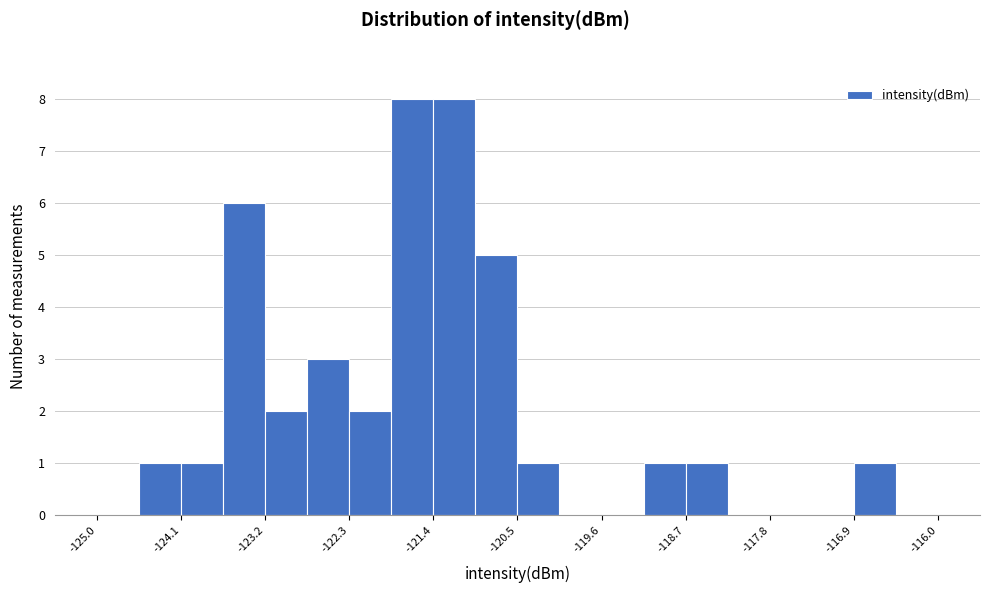

Reading left to right, transcribe this chart: for each bar, give the range it covers on the x-axis and its height. Neither the bar edges nor the heights are printed on the chart, so give them approximately, as read against the axes.

-125.00 to -124.55: 0
-124.55 to -124.10: 1
-124.10 to -123.65: 1
-123.65 to -123.20: 6
-123.20 to -122.75: 2
-122.75 to -122.30: 3
-122.30 to -121.85: 2
-121.85 to -121.40: 8
-121.40 to -120.95: 8
-120.95 to -120.50: 5
-120.50 to -120.05: 1
-120.05 to -119.60: 0
-119.60 to -119.15: 0
-119.15 to -118.70: 1
-118.70 to -118.25: 1
-118.25 to -117.80: 0
-117.80 to -117.35: 0
-117.35 to -116.90: 0
-116.90 to -116.45: 1
-116.45 to -116.00: 0